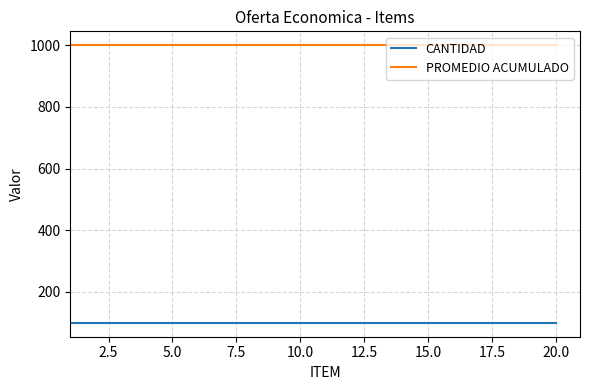

Which series has the largest total across all categories?

PROMEDIO ACUMULADO